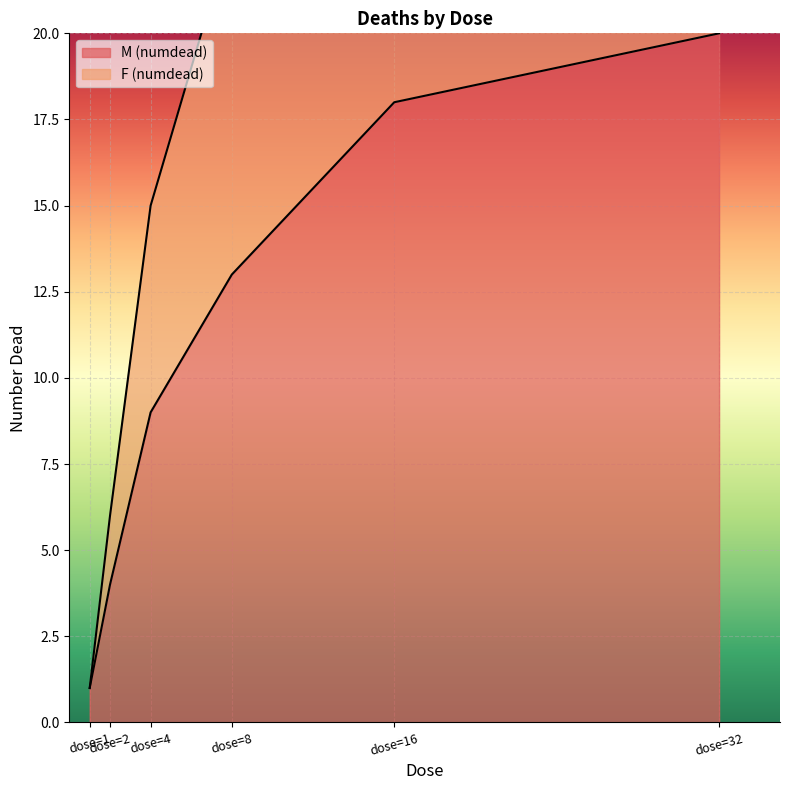

Reading left to right, list all the values displayed in this chart.

M (numdead): 1	4	9	13	18	20
F (numdead): 1	6	15	23	30	36